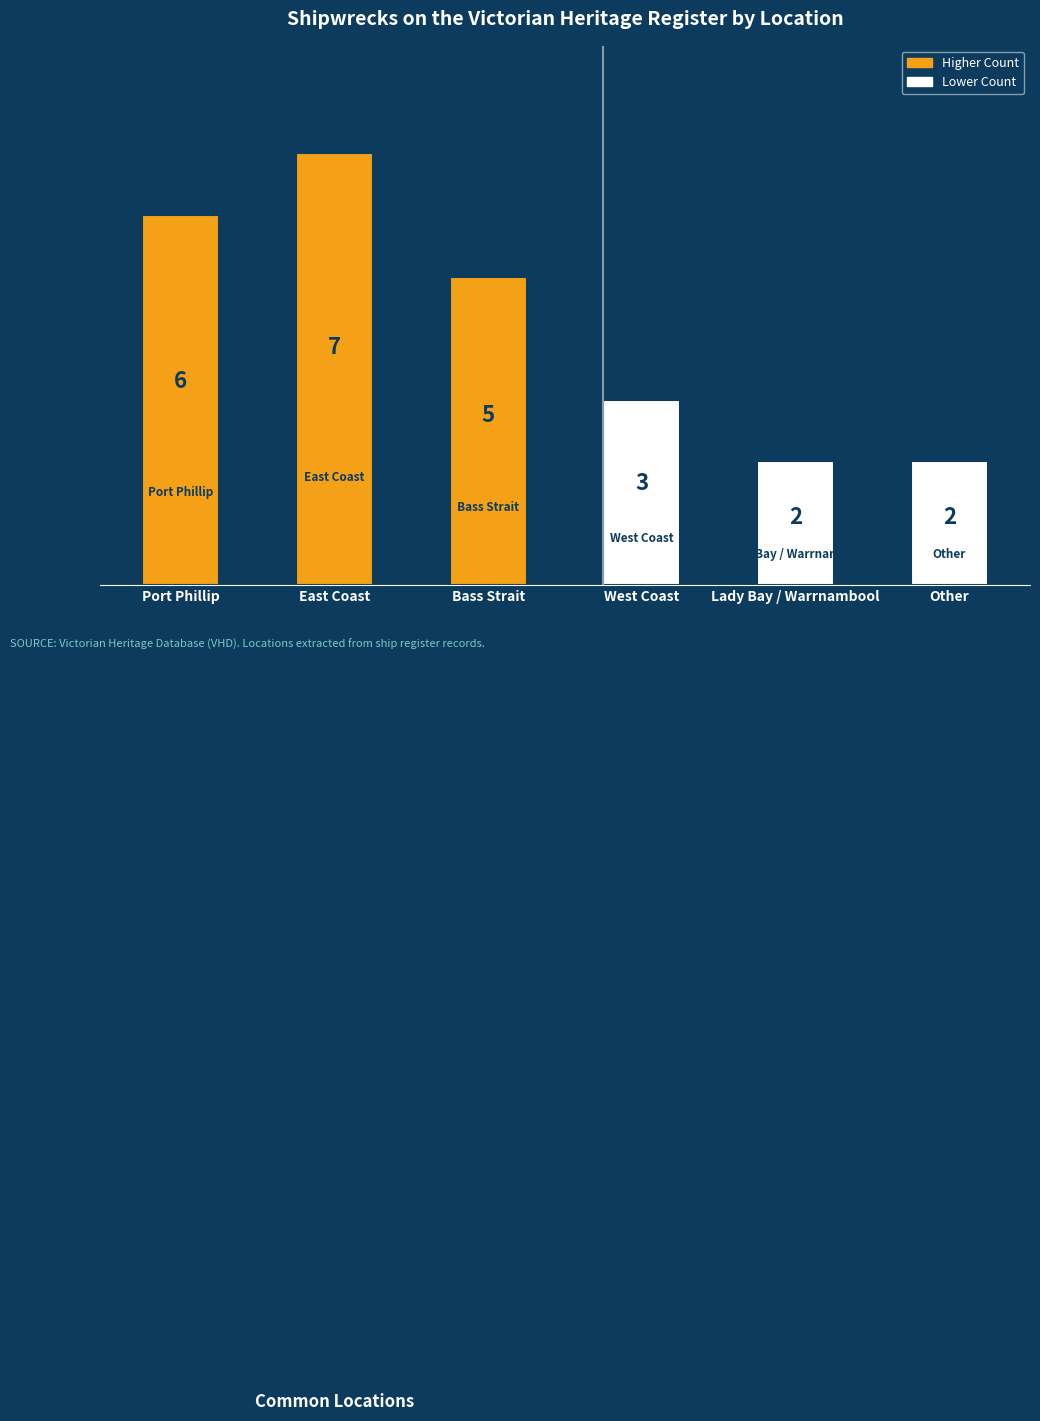

What is the label of the 1st bar from the right?

Other